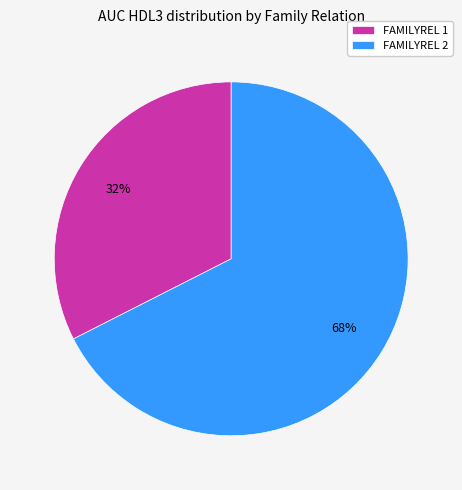

Is it true that FAMILYREL 2 is 80% of the pie?

False